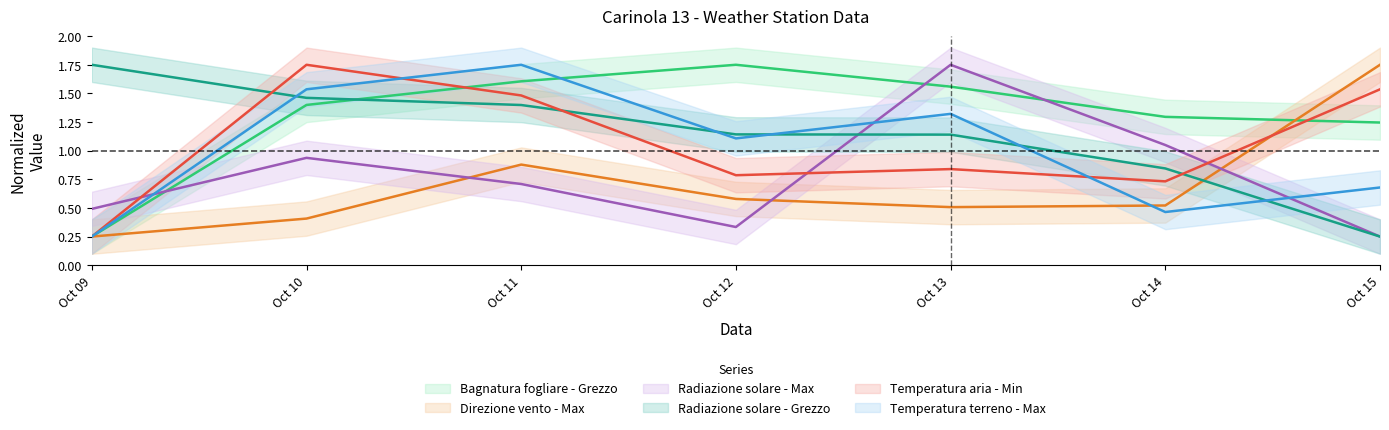

What is the spread (max minus min) of values at Oct 14?

0.8